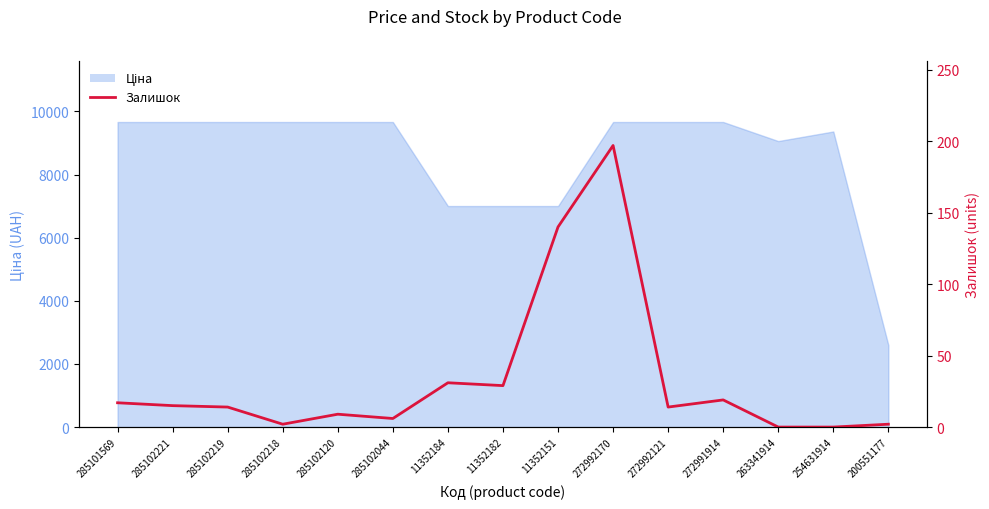

Reading left to right, extract all data points from this chart.

285101569=17	285102221=15	285102219=14	285102218=2	285102120=9	285102044=6	11352184=31	11352182=29	11352151=140	272992170=197	272992121=14	272991914=19	263341914=0	254631914=0	200551177=2